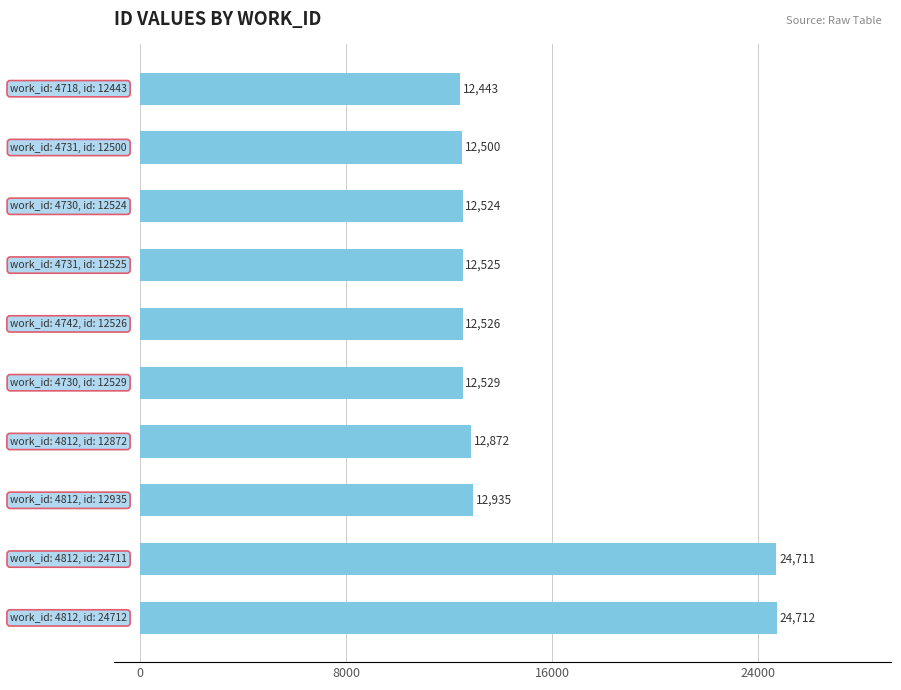

What is the value of the 4th bar from the top?

12525